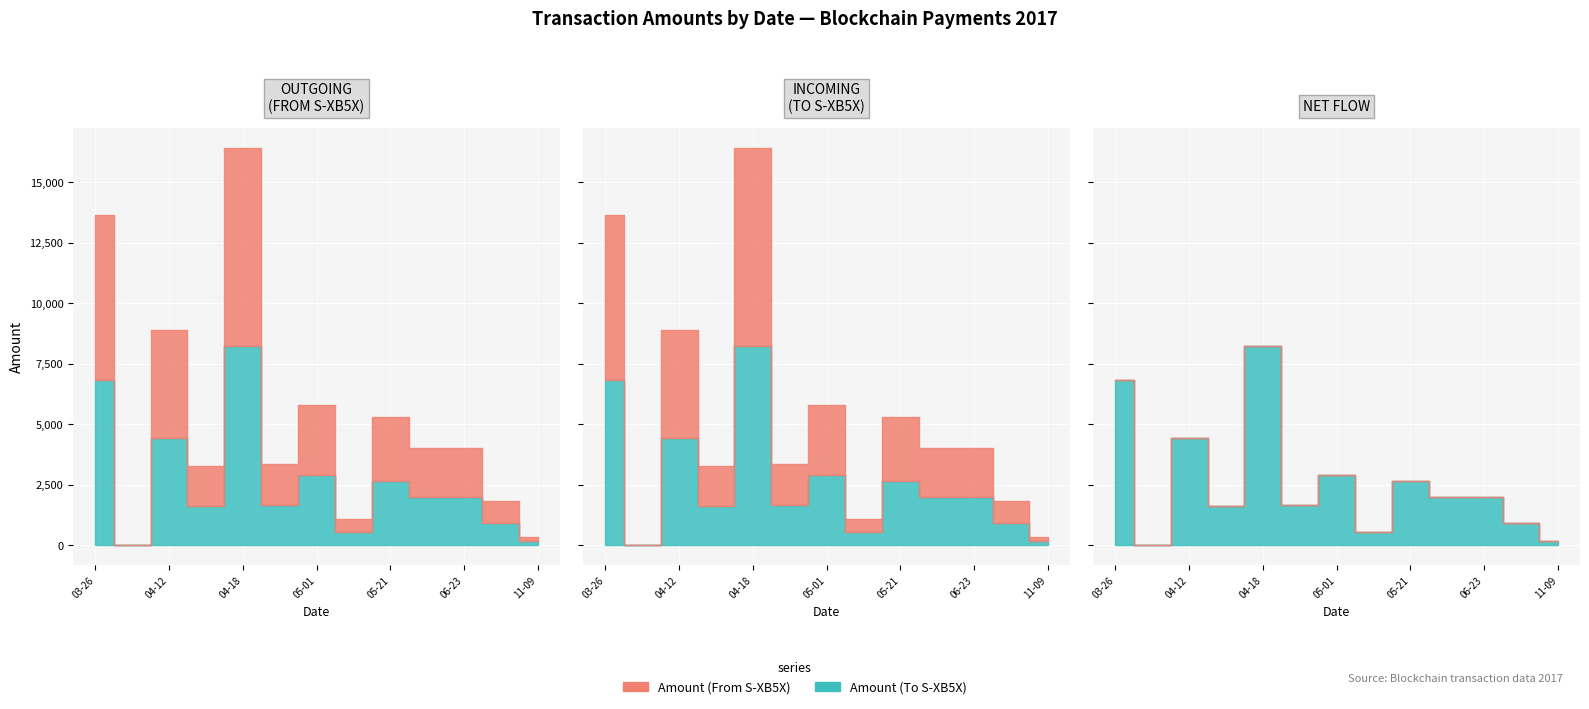

Between which two adjacent categories do Amount (To S-XB5X) and Amount (From S-XB5X) first intersect?

2017-04-03 and 2017-04-12